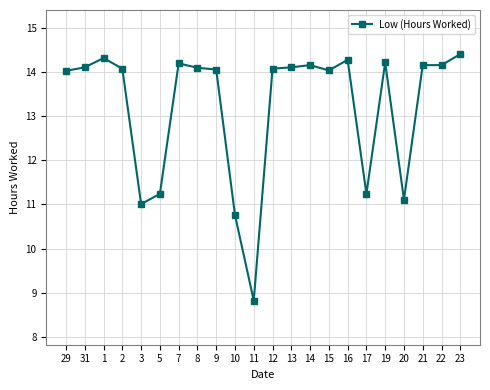

Which has a higher value, 15 or 10?

15